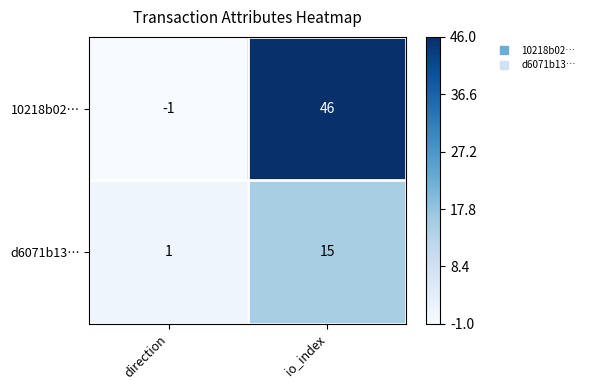

What is the sum of the 10218b02… values at io_index and direction?

45